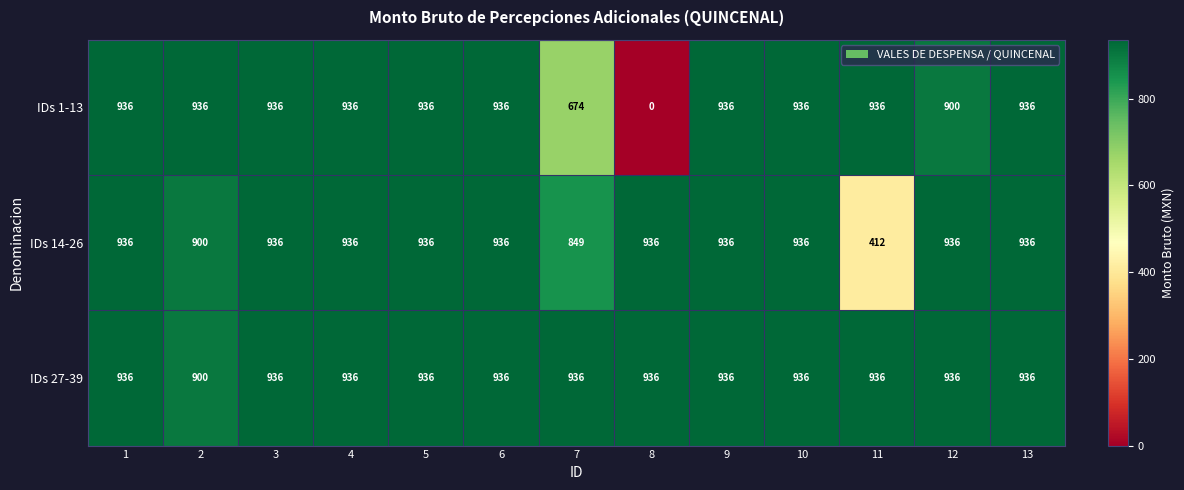

What is the difference between the maximum and minimum values in the IDs 14-26 series?

524